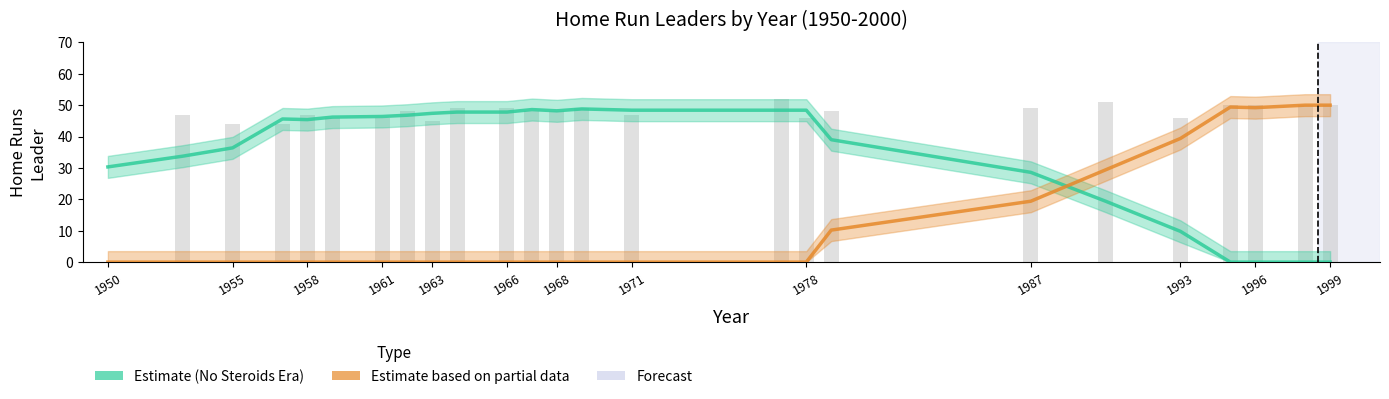

At how many categories does at least one series exceed 6?

25